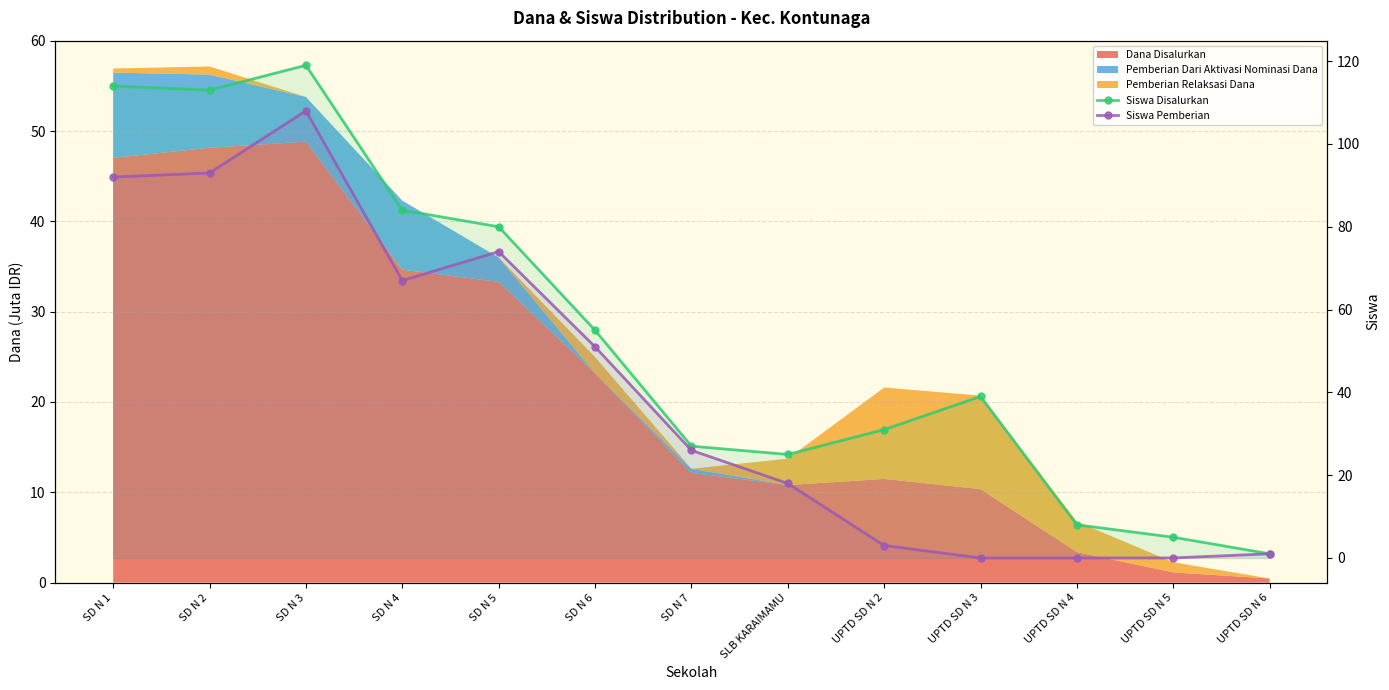

True or false: Siswa Pemberian has a value of 74 at SD N 5.

True